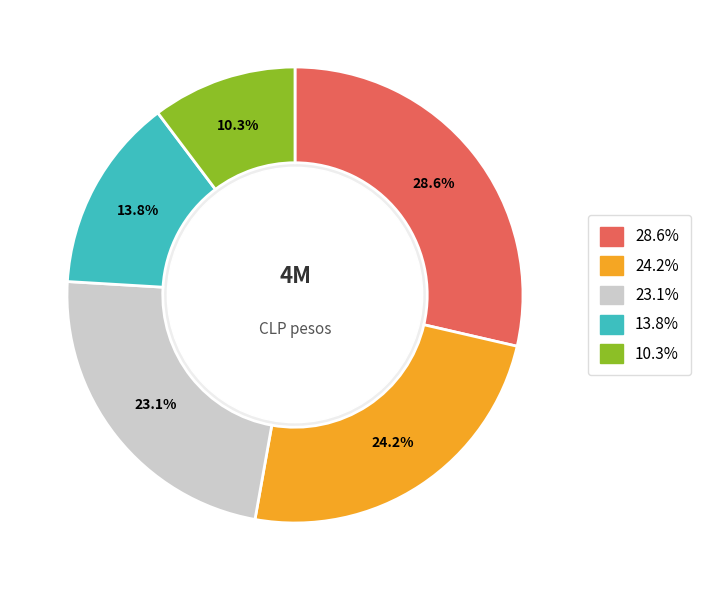

Is there a majority slice in this chart?

No